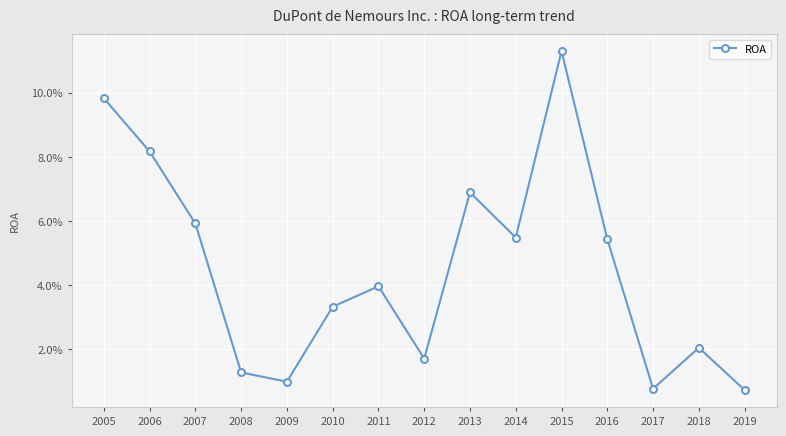

Is this an area chart (filled region under the line)?

No